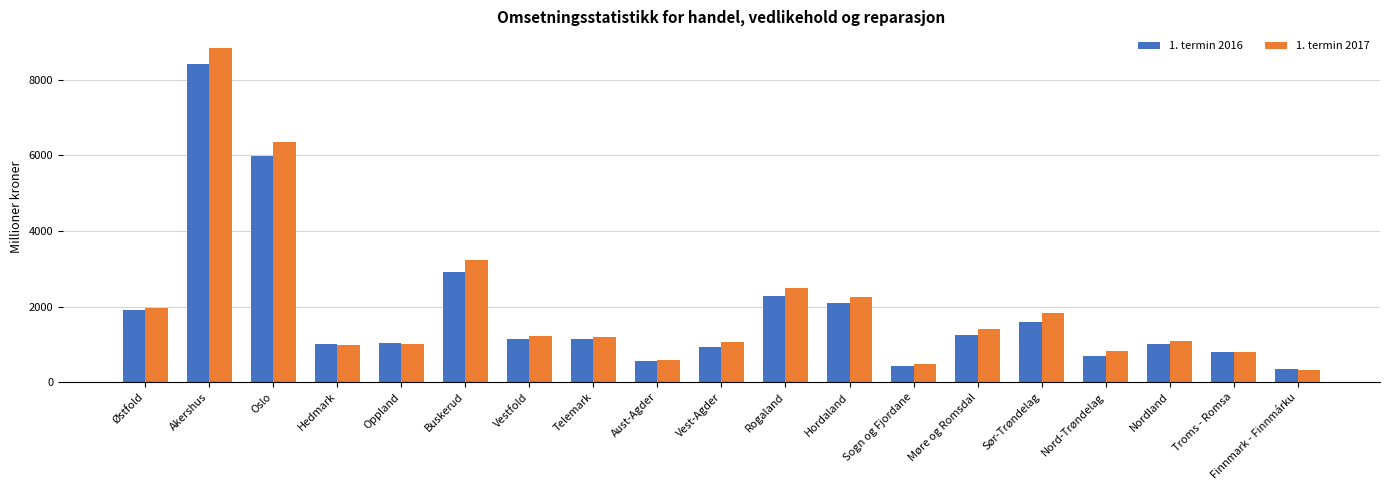

What is the average value of the 1. termin 2016 series?

1867